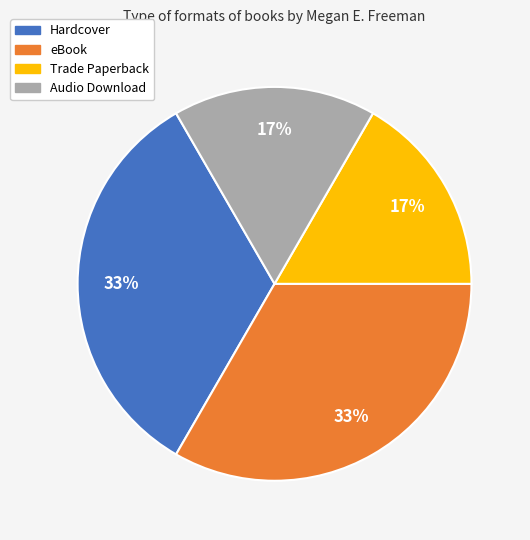

Is the sum of Trade Paperback and Audio Download greater than half?

No